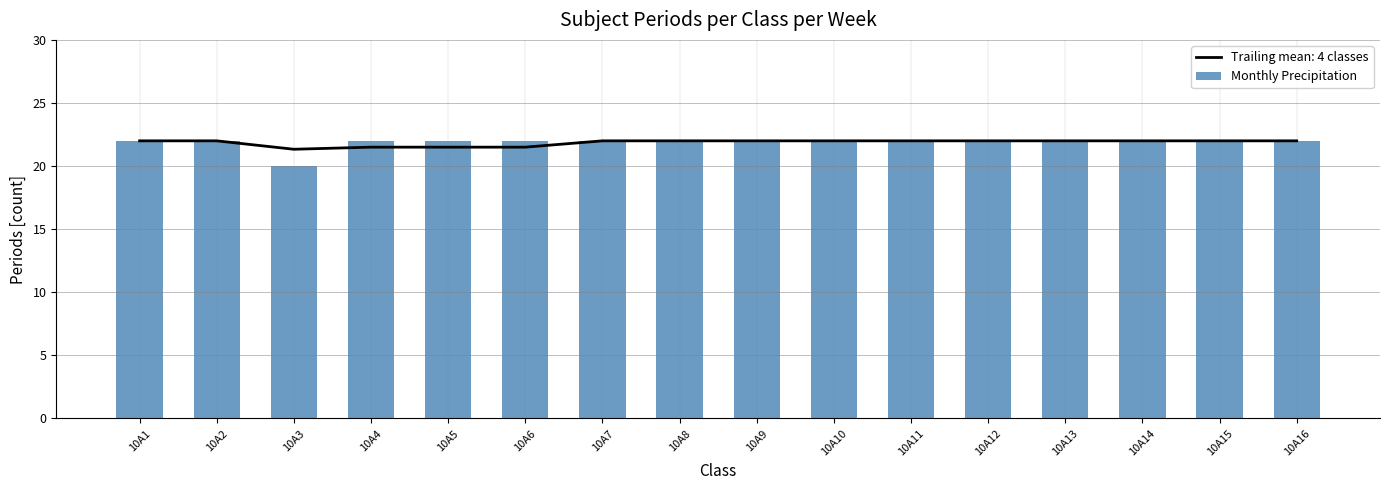

How many bars are there in total?

16